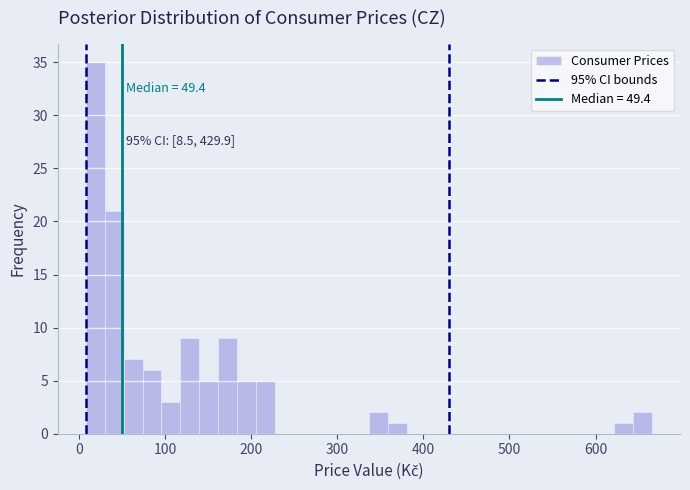

Read against the x-axis, roughly where is the centre of the tallest bar?

20